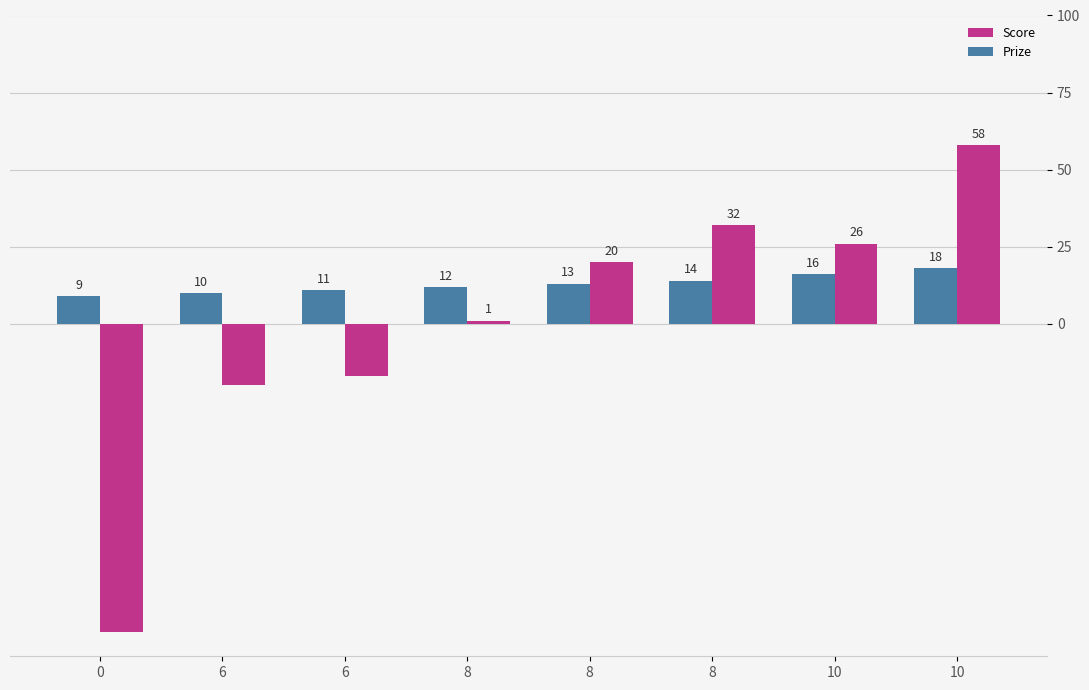

List the series in order of their overall mean, highest first.

Prize, Score